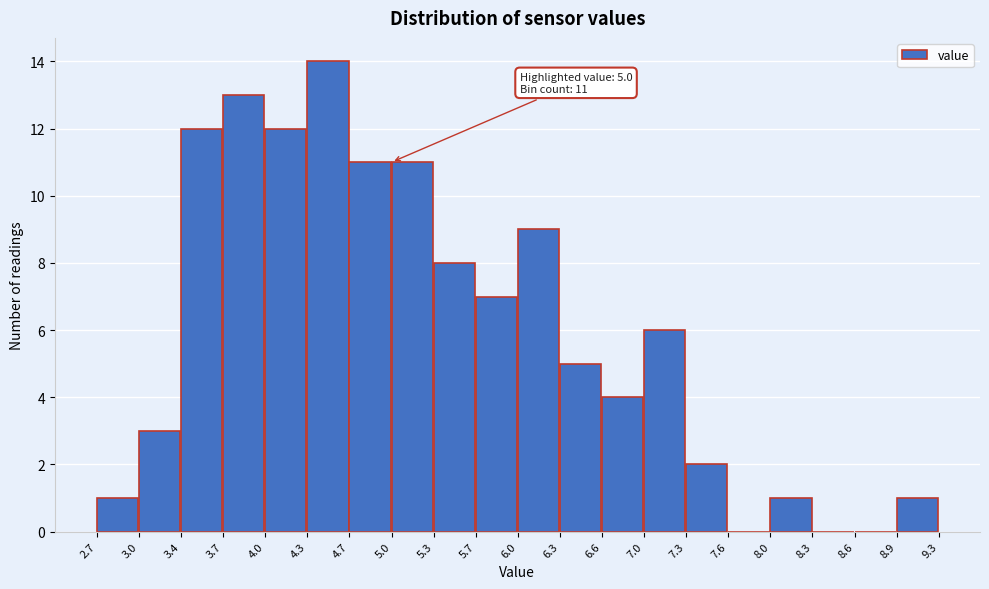

Over which range of the x-axis is the bar tallest?

4.3 to 4.7